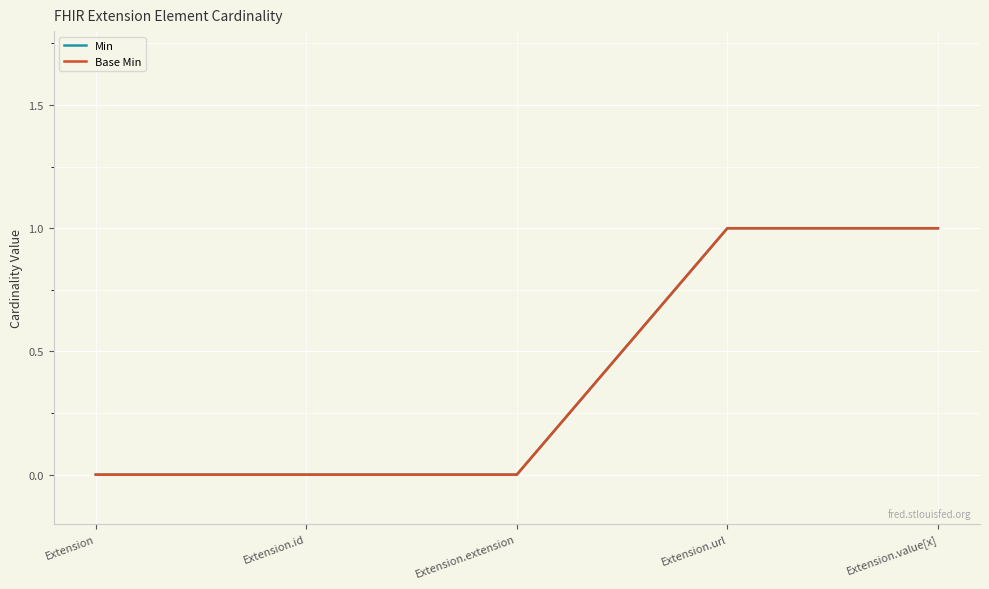

Which category has the lowest value in the Min series?

Extension